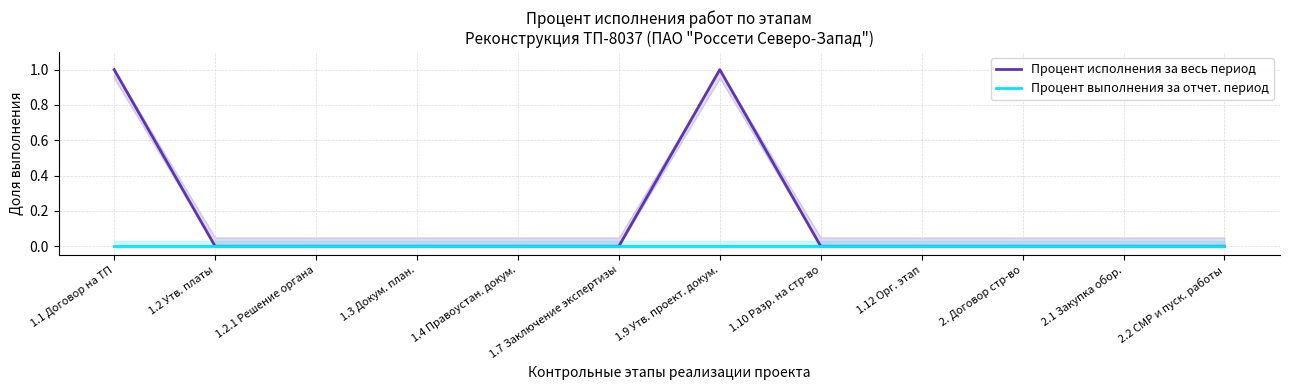

Is the value of Процент исполнения за весь период at 1.7 Заключение экспертизы greater than the value of Процент выполнения за отчет. период at 1.12 Орг. этап?

No